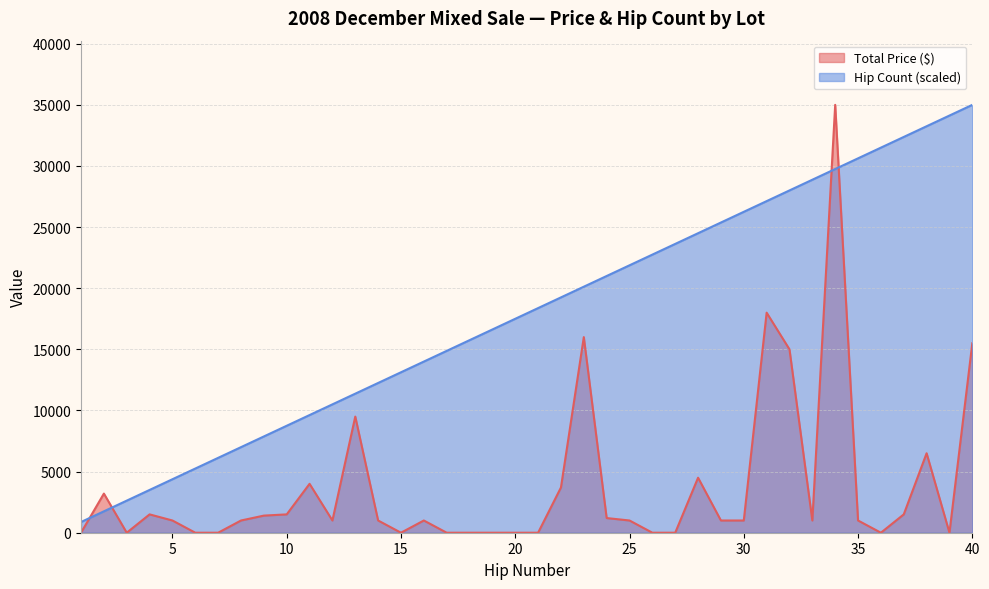

What is the difference between the highest and lowest values at 1?

875